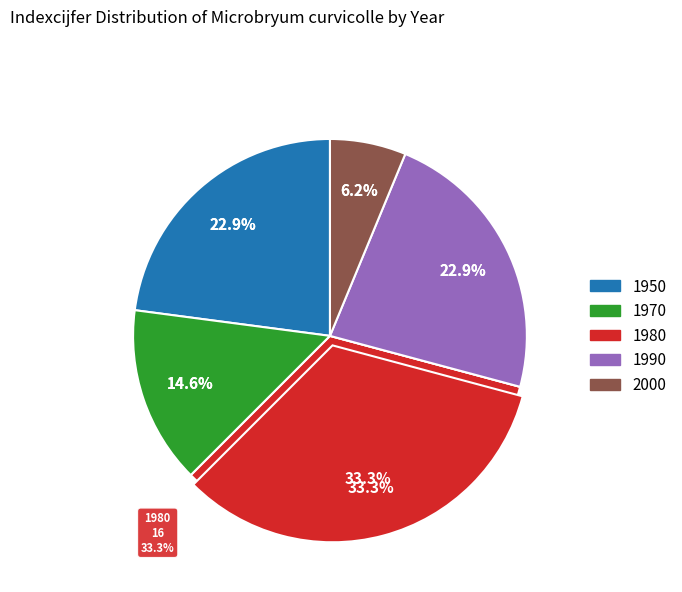

Does 2000 represent more than half of the total?

No